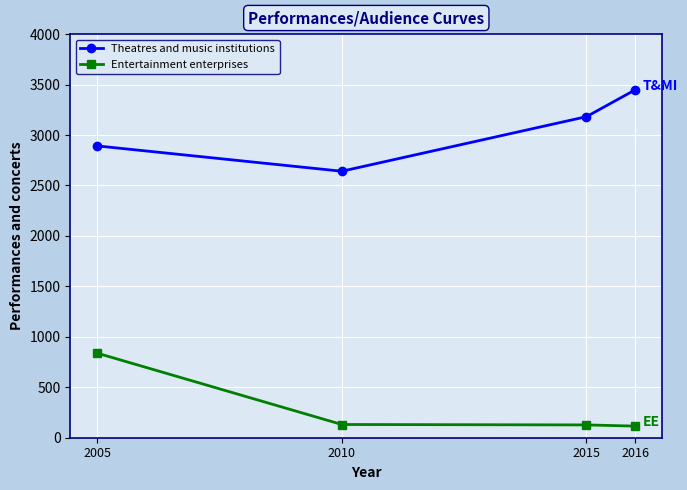

Rank the series by their average value, from lowest to highest.

Entertainment enterprises, Theatres and music institutions